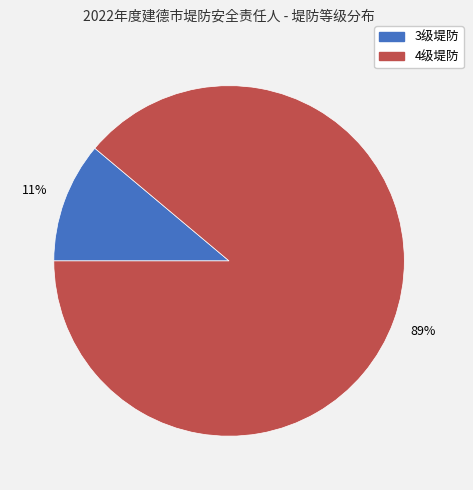

Count the number of slices in the pie.

2